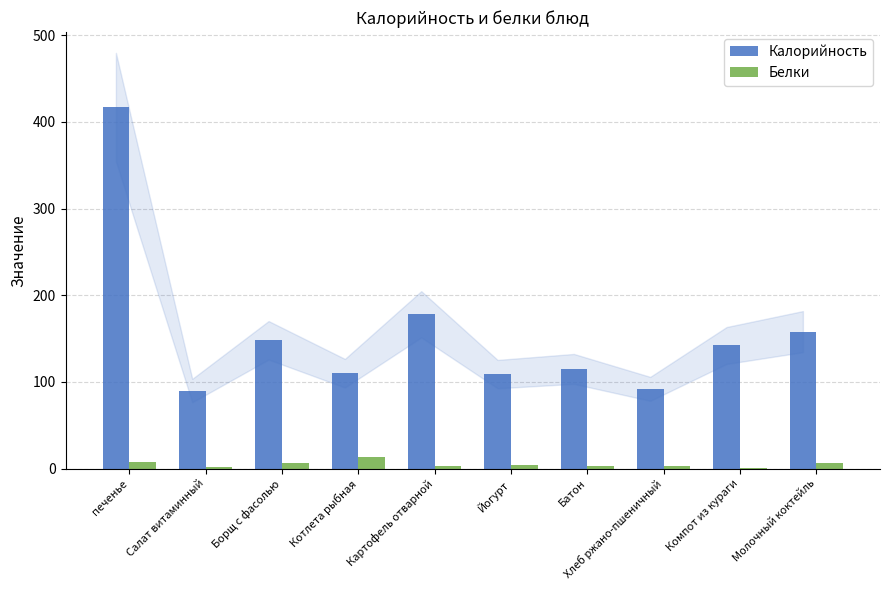

At which label does Калорийность reach its peak?

печенье